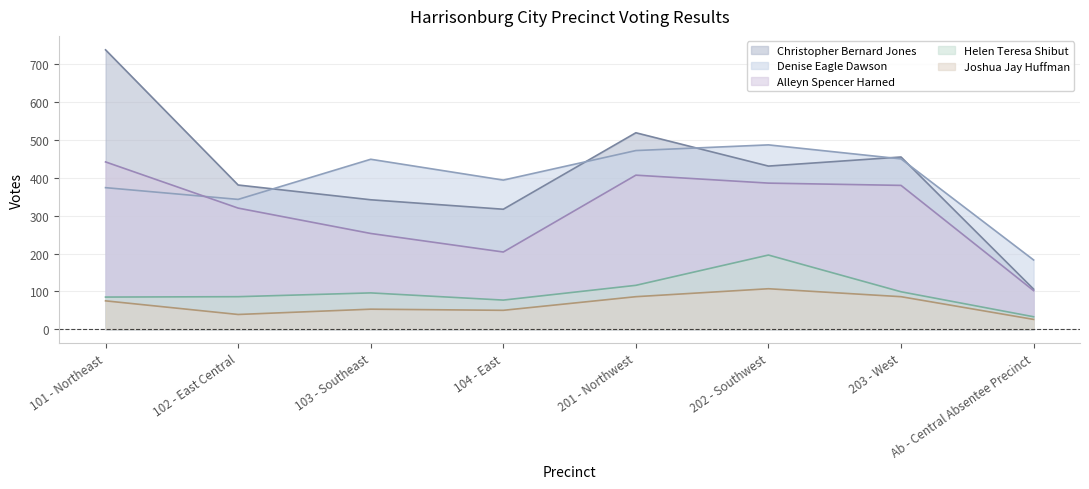

True or false: Alleyn Spencer Harned has more than 2 points higher than both neighbors.

False